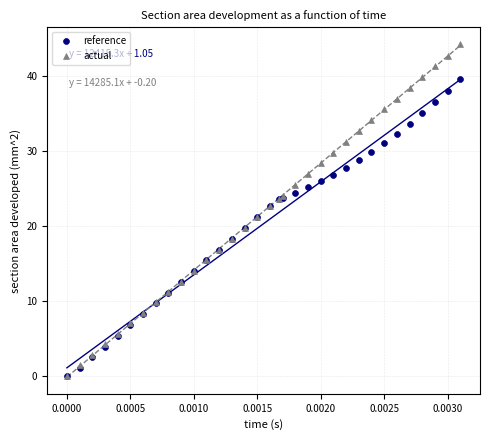

Which series reaches the maximum Y coordinate?

actual